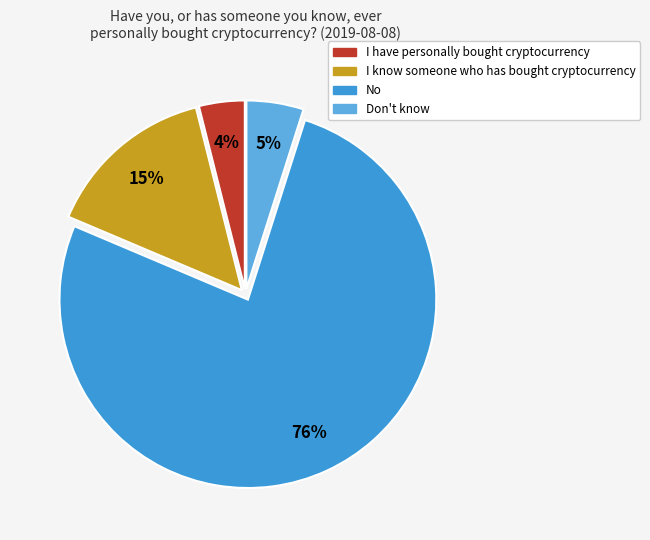

True or false: No accounts for 76% of the total.

True